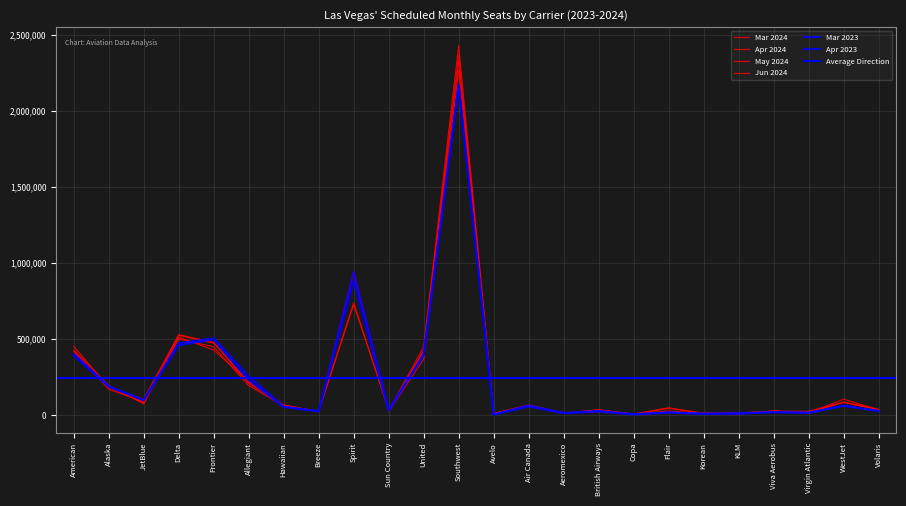

What is the label of the 2nd point from the left?

Alaska